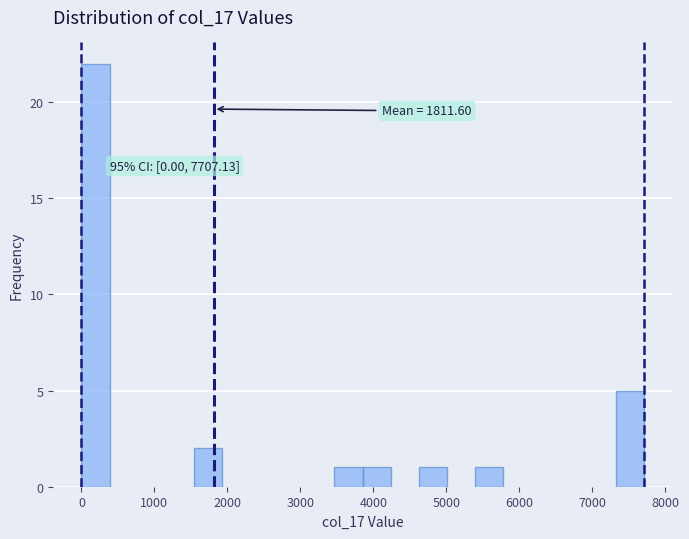

Around what value on the x-axis is the tallest bar? Give the approximate position of its centre, as read against the axis.

200